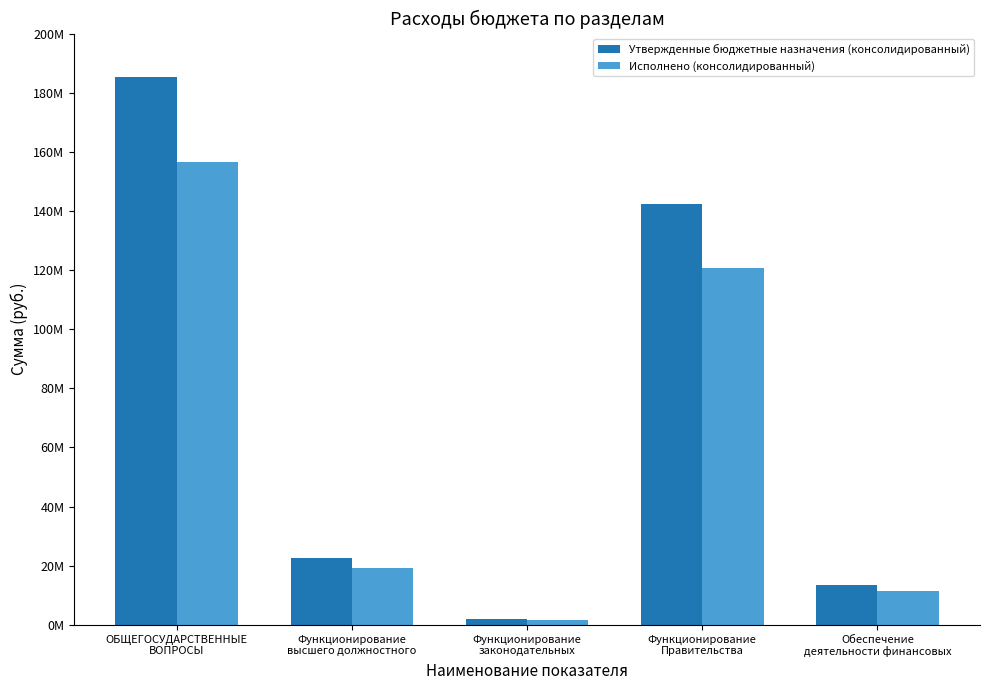

Are the bars horizontal?

No